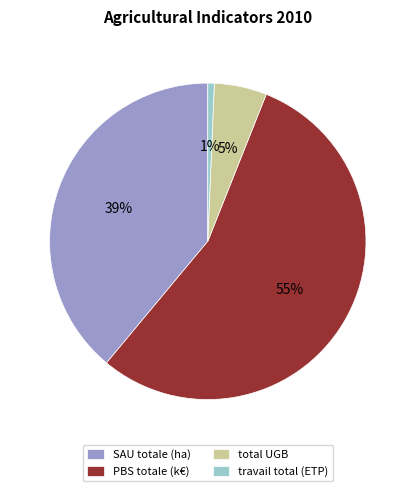

Combined, do total UGB and PBS totale (k€) account for over 50%?

Yes